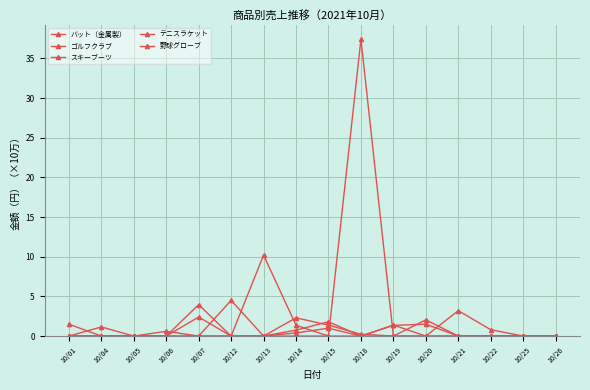

Is it true that テニスラケット equals 0.0 at 10/25?

True